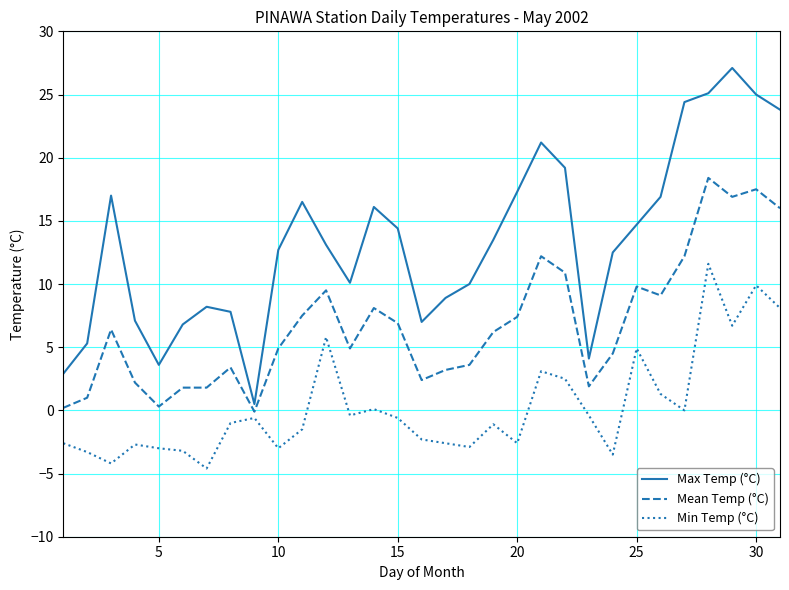

Rank the series by their maximum value, from lowest to highest.

Min Temp (°C), Mean Temp (°C), Max Temp (°C)